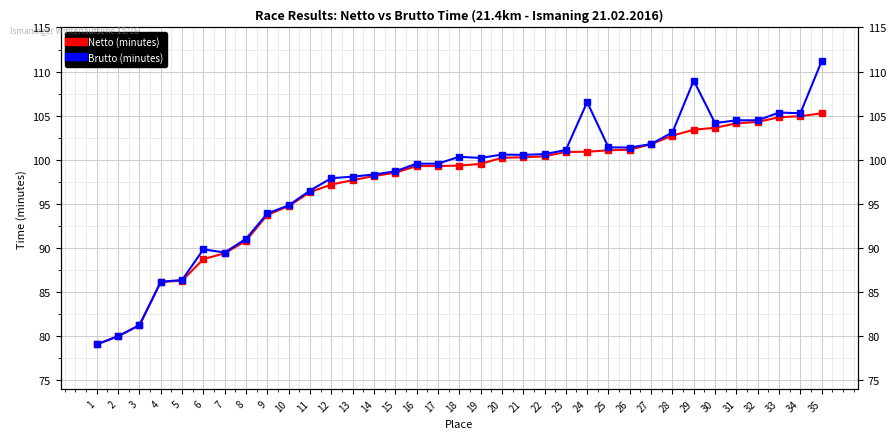

Rank the categories by Brutto (minutes) value from lowest to highest.

1, 2, 3, 4, 5, 7, 6, 8, 9, 10, 11, 12, 13, 14, 15, 16, 17, 19, 18, 21, 20, 22, 23, 26, 25, 27, 28, 30, 31, 32, 34, 33, 24, 29, 35